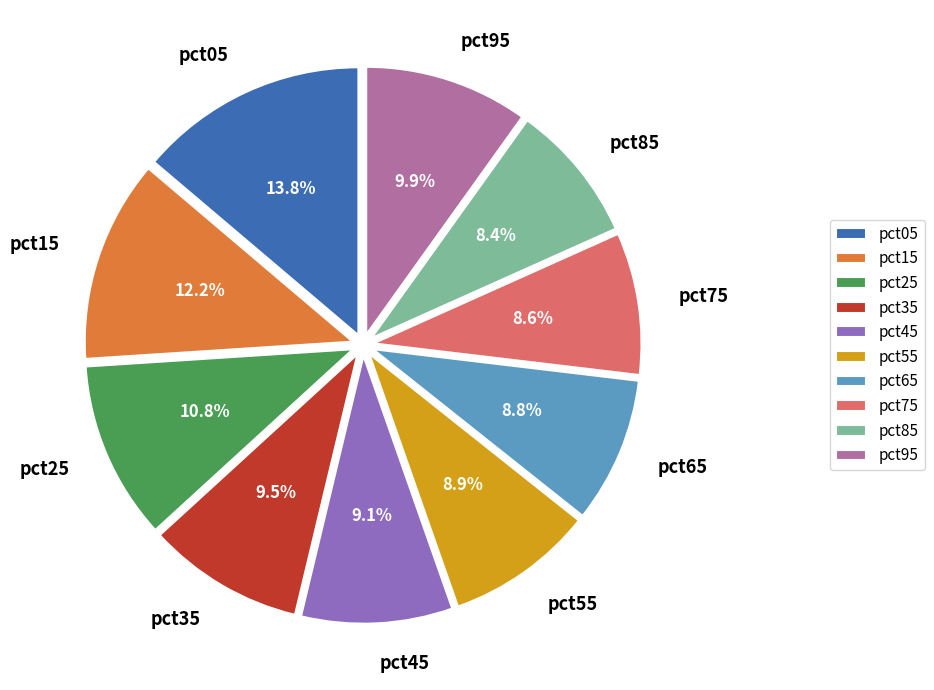

Is pct45 the majority of the pie?

No